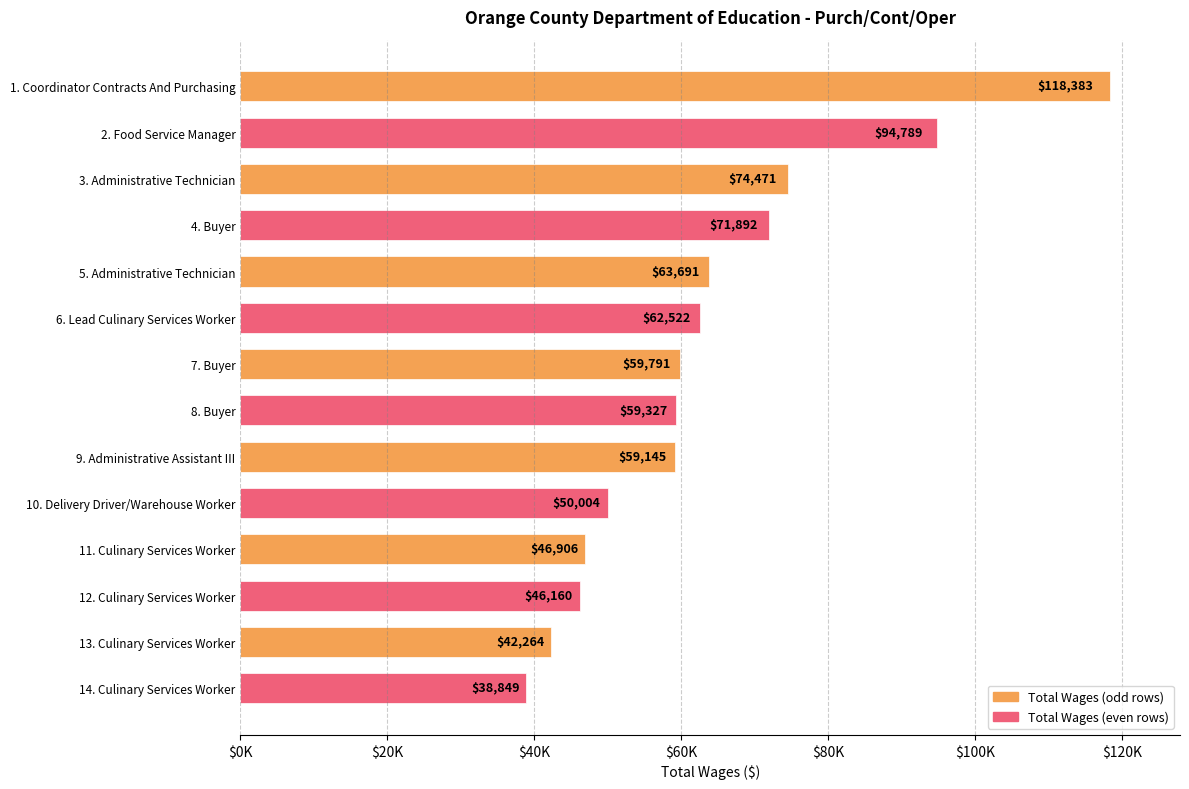

List the labels in order of value, smallest first.

14. Culinary Services Worker, 13. Culinary Services Worker, 12. Culinary Services Worker, 11. Culinary Services Worker, 10. Delivery Driver/Warehouse Worker, 9. Administrative Assistant III, 8. Buyer, 7. Buyer, 6. Lead Culinary Services Worker, 5. Administrative Technician, 4. Buyer, 3. Administrative Technician, 2. Food Service Manager, 1. Coordinator Contracts And Purchasing